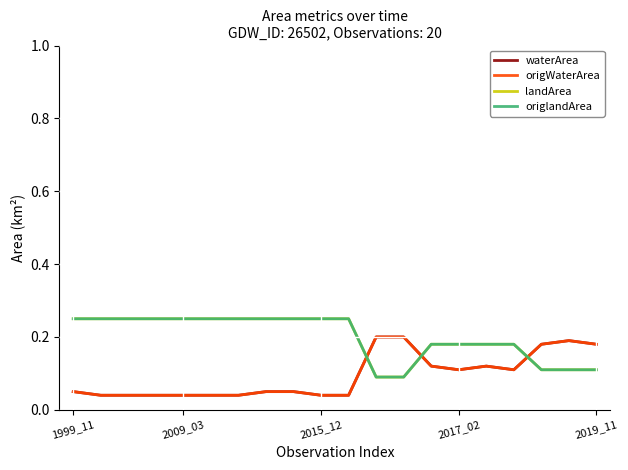

Does the chart have visible grid lines?

Yes